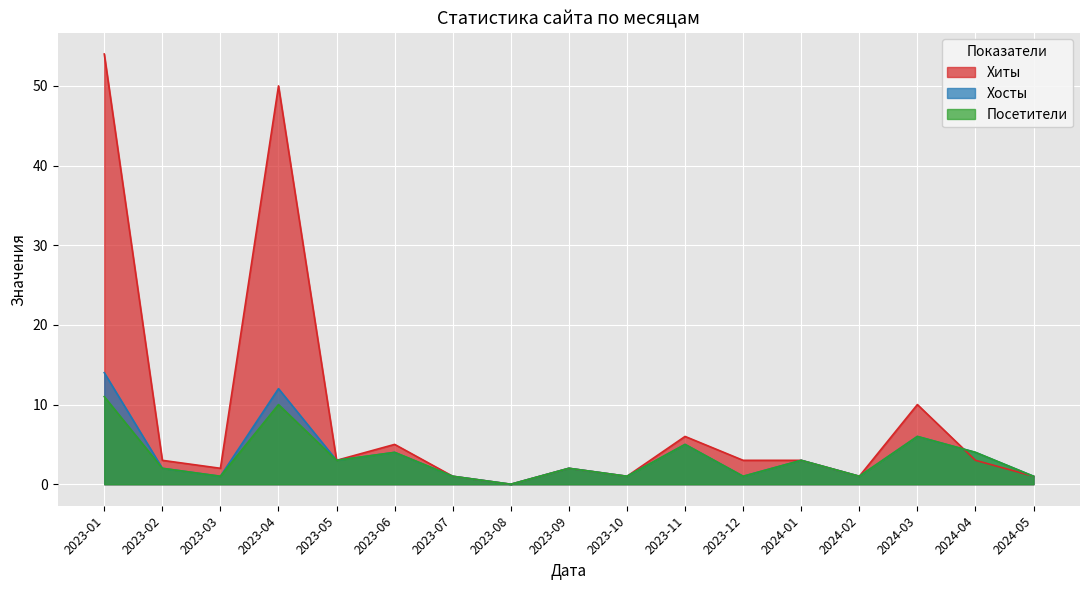

True or false: Хиты has more than 0 interior local peaks.

True